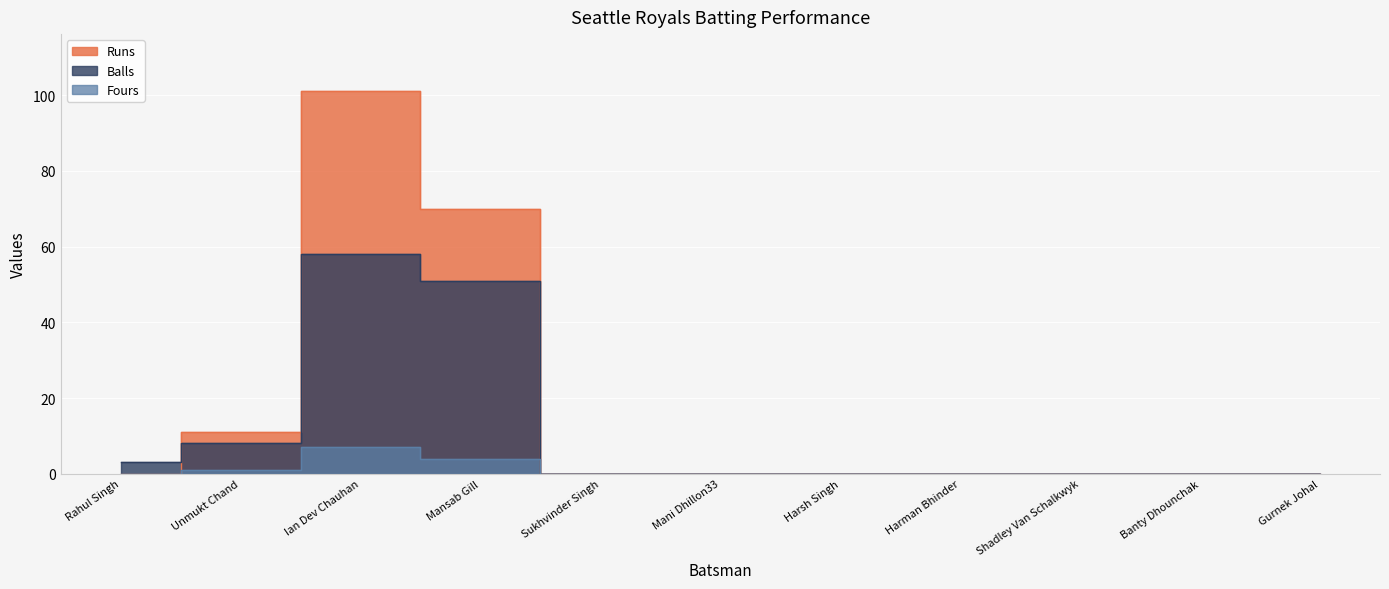

True or false: Fours has more than 1 points higher than both neighbors.

False